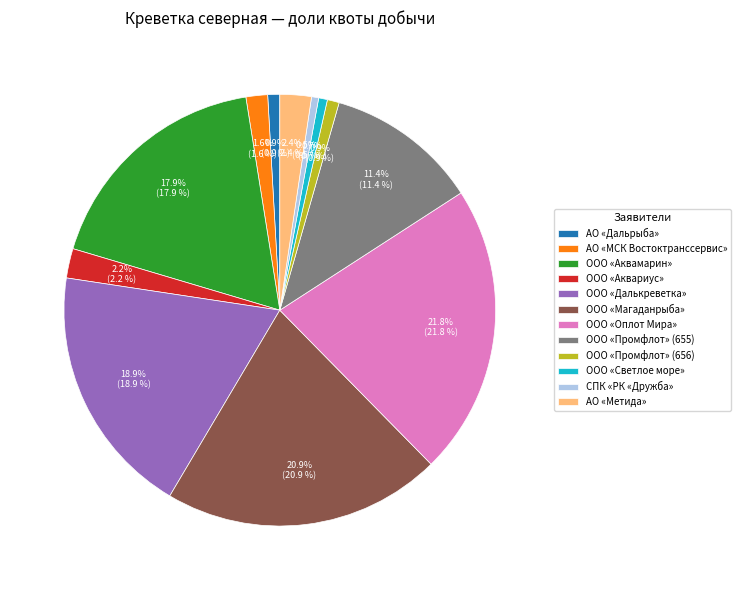

Which has a higher value, СПК «РК «Дружба» or АО «МСК Востоктранссервис»?

АО «МСК Востоктранссервис»